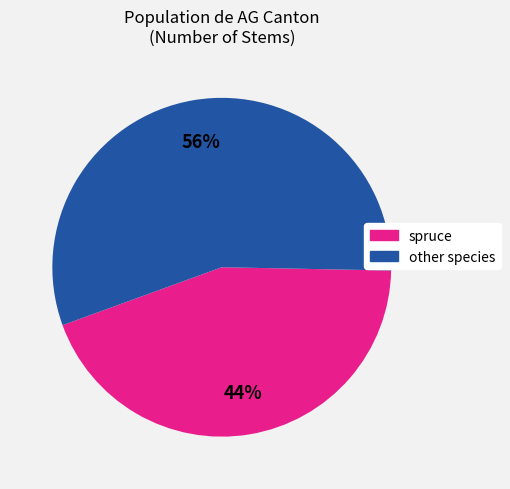

How many slices are in this pie chart?

2